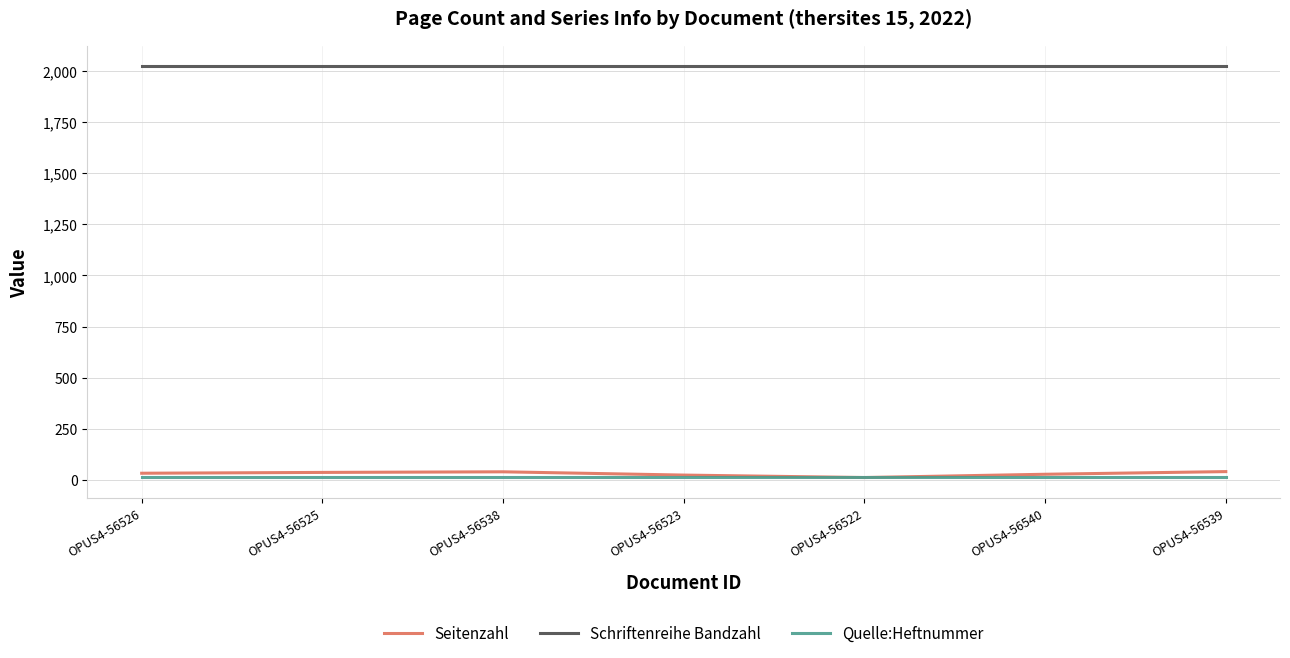

Which series has the widest spread of values?

Seitenzahl